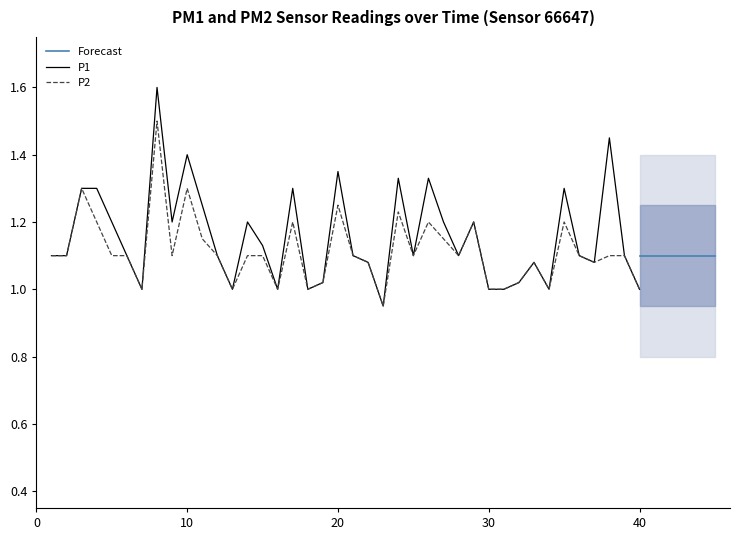

What is the highest value of the P1 series?

1.6